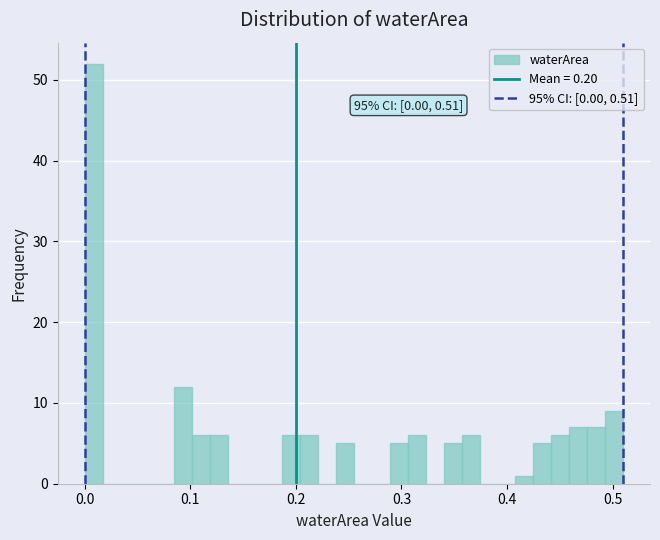

Read against the x-axis, roughly where is the centre of the tallest bar?

0.01